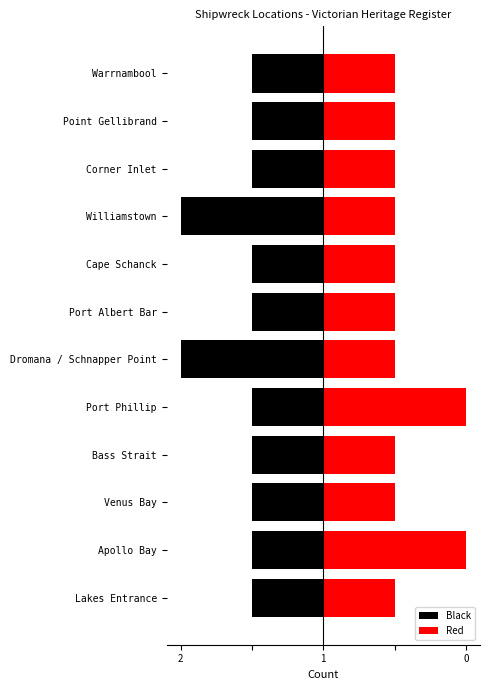

How many values in the Red series exceed 1?

2